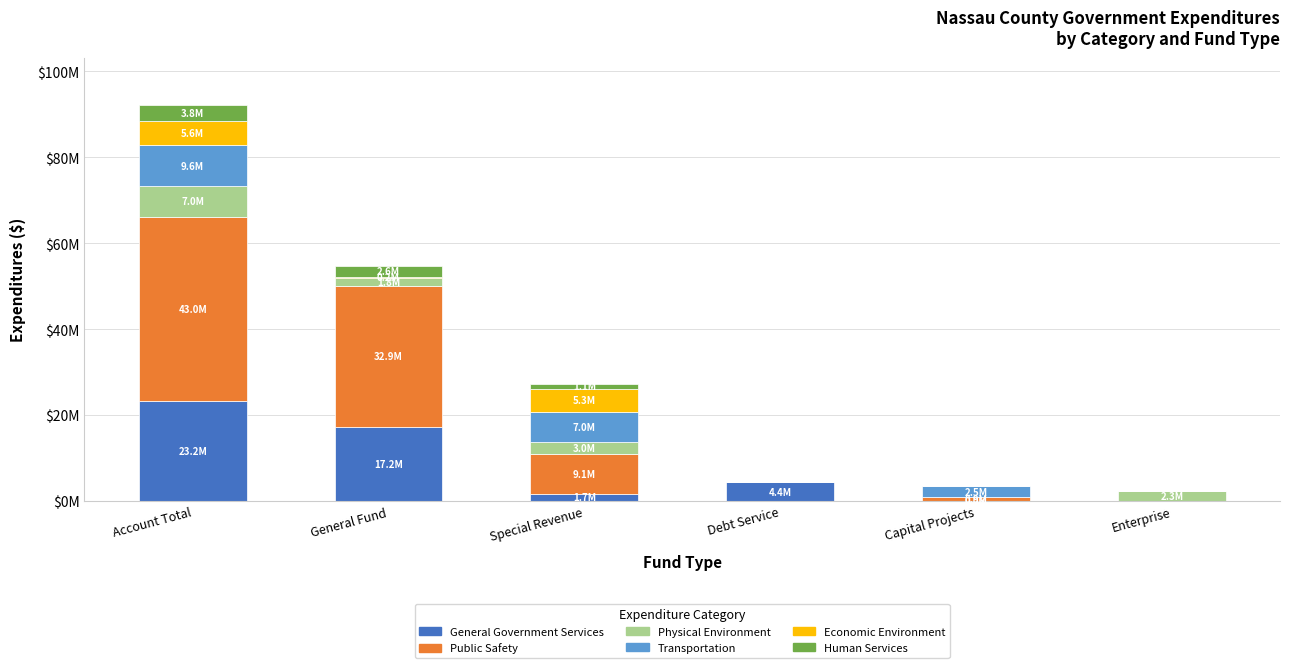

What are all the series names shown in the legend?

General Government Services, Public Safety, Physical Environment, Transportation, Economic Environment, Human Services